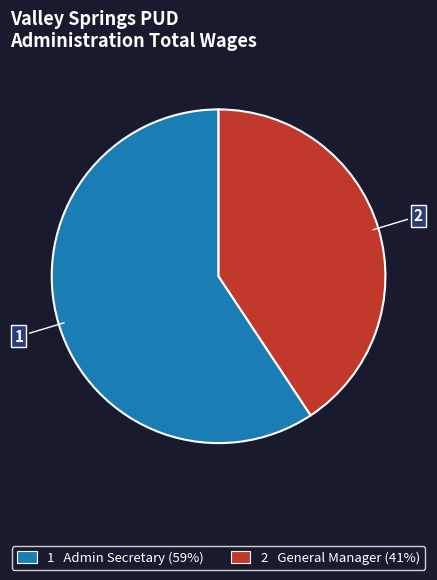

How many segments does this pie chart have?

2